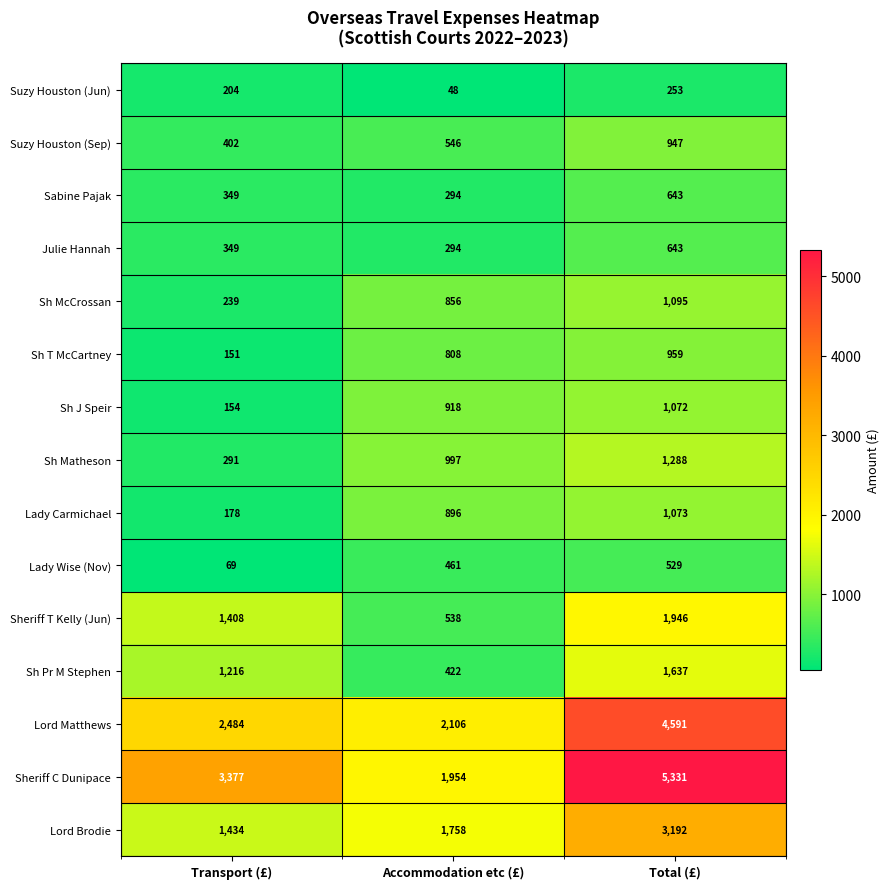

What is the sum of all Sheriff C Dunipace values?

10662